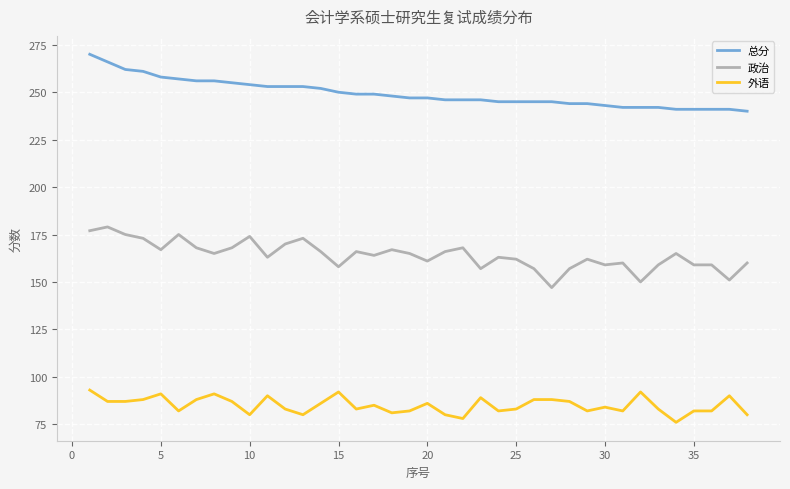

How many values in the 外语 series are below 85?

19